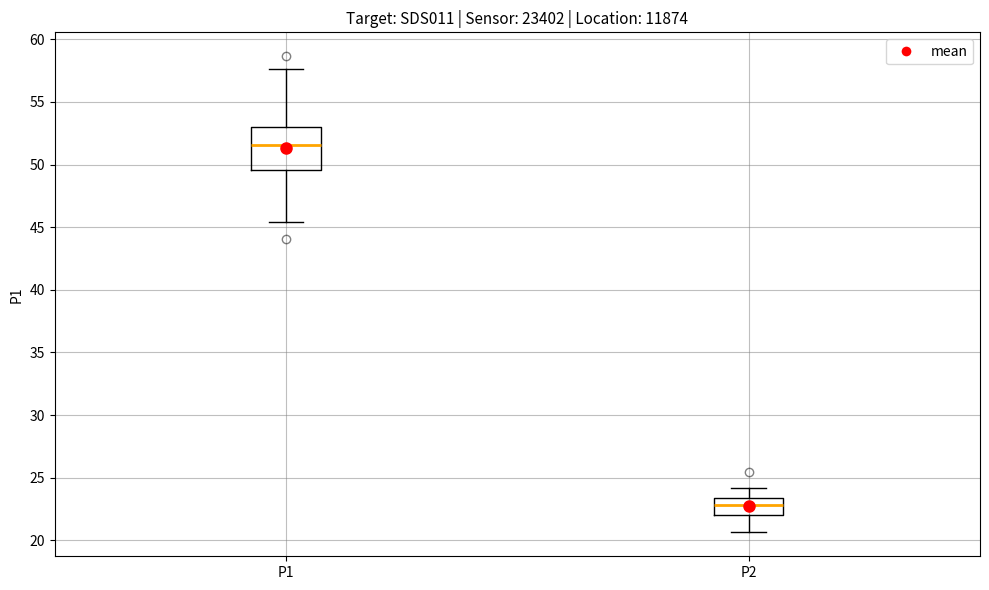

Which box is the tallest, from its lower edge to its upper edge?

P1